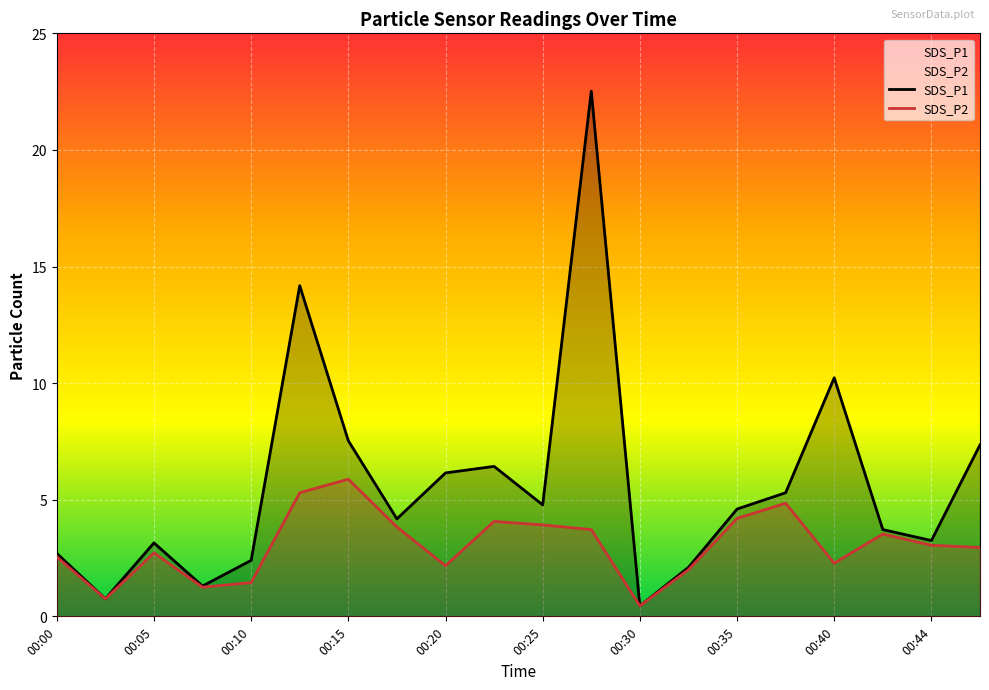

At which category does the chart reach its peak across all series?

00:27